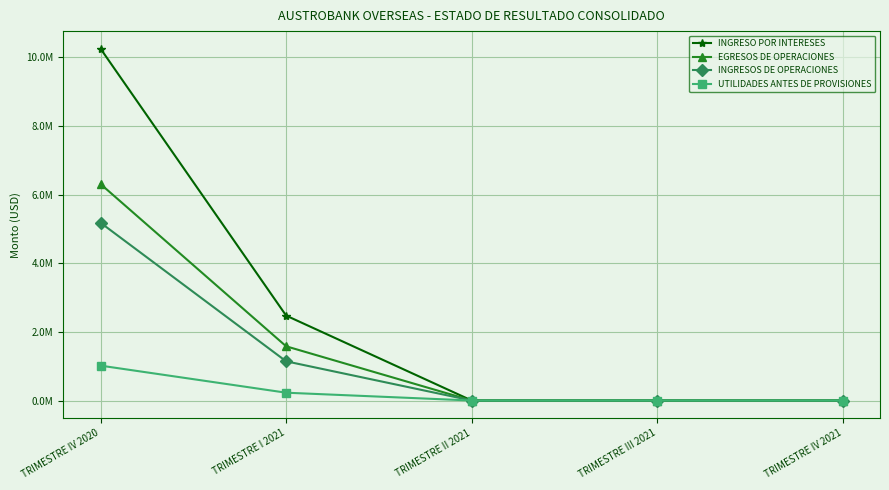

True or false: EGRESOS DE OPERACIONES has more than 1 points higher than both neighbors.

False